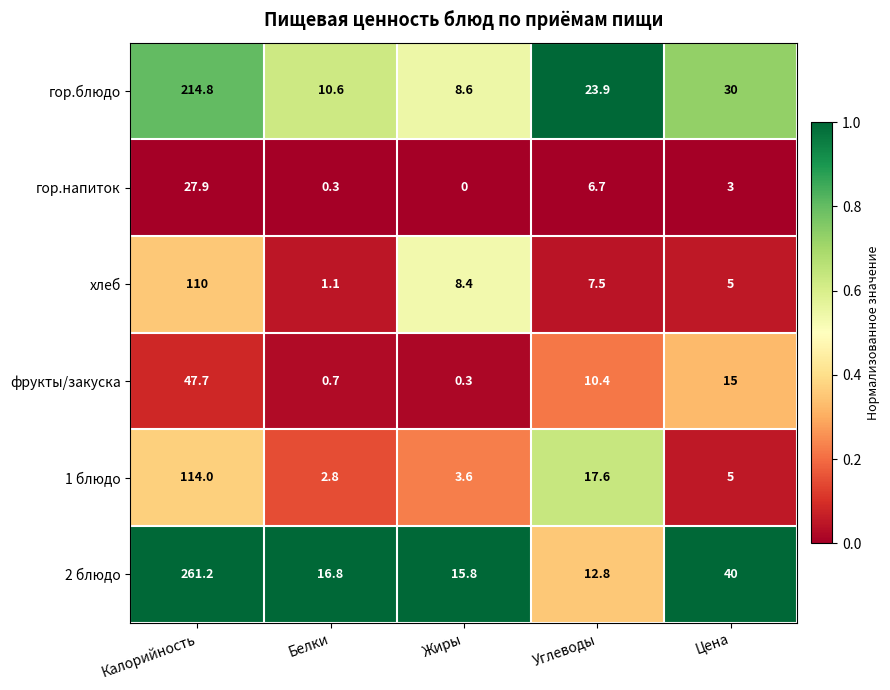

At how many categories does at least one series exceed 0?

5